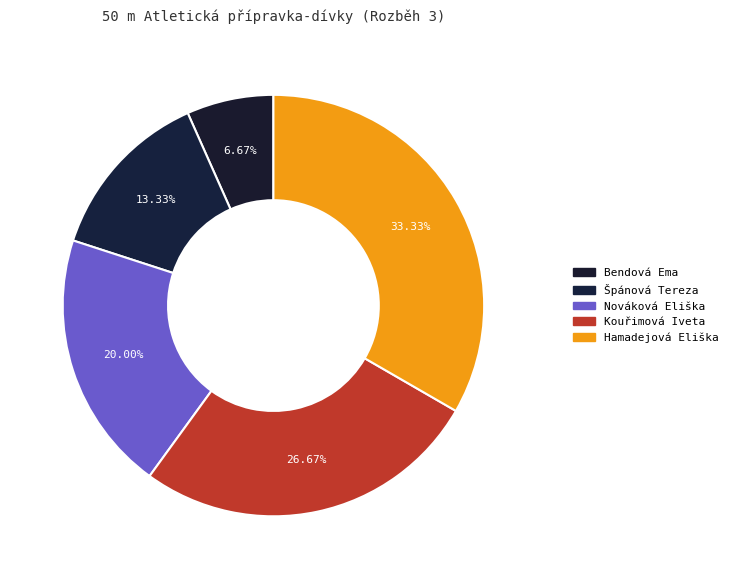

What is the change in value from Kouřimová Iveta to Hamadejová Eliška?

+1